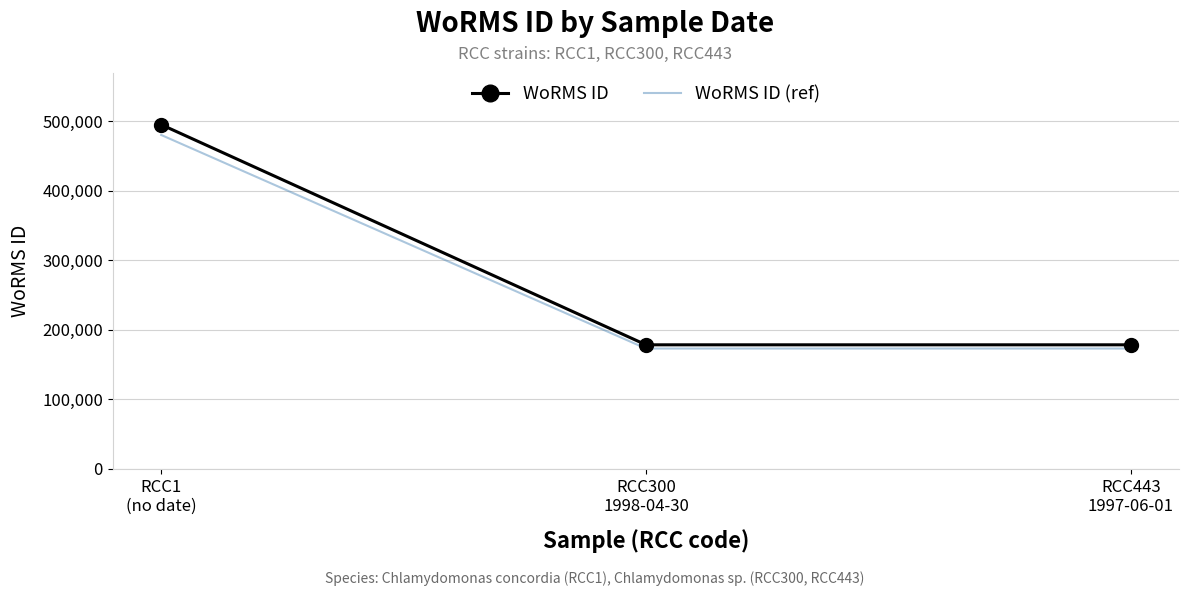

Count the number of categories in the chart.

3